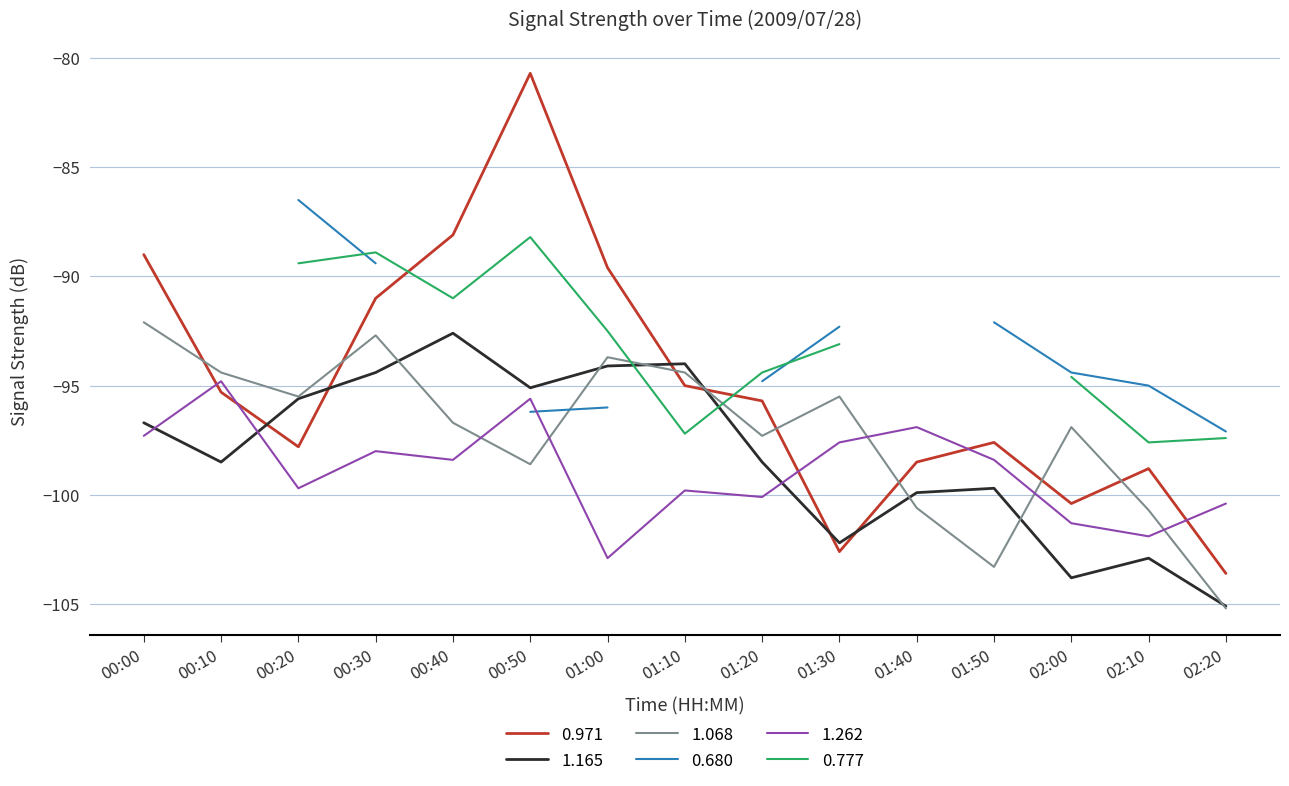

Is this an area chart (filled region under the line)?

No